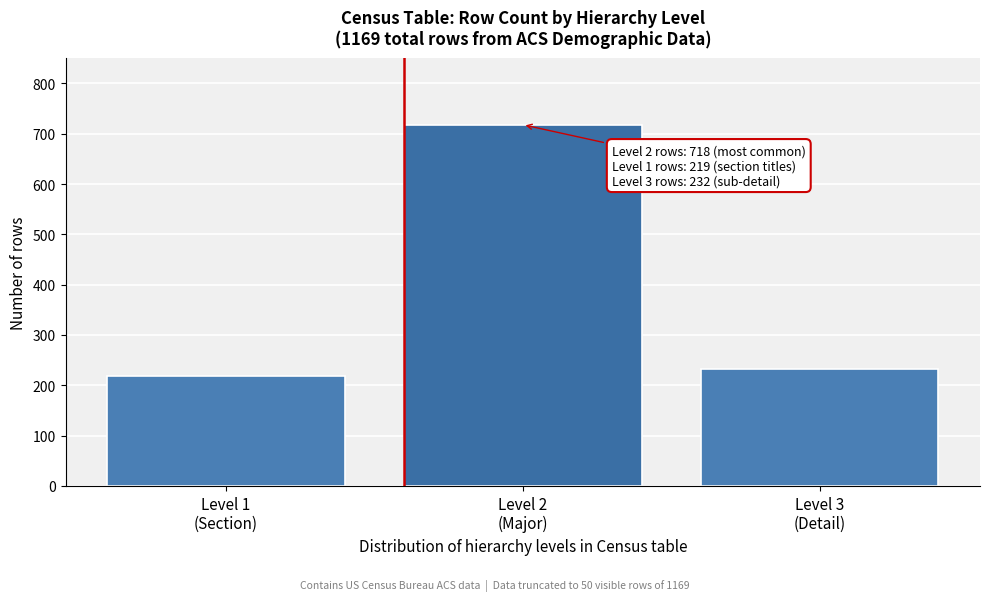

Reading left to right, transcribe all the data shown in this chart.

219	718	232